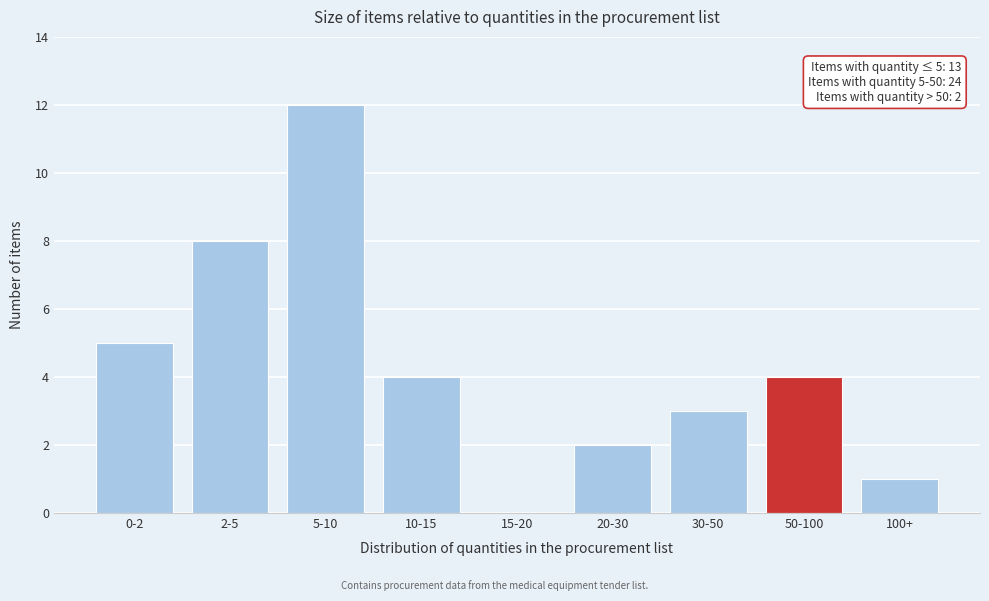

Reading right to left, what are all the values shown in this chart?

100+=1	50-100=4	30-50=3	20-30=2	15-20=0	10-15=4	5-10=12	2-5=8	0-2=5